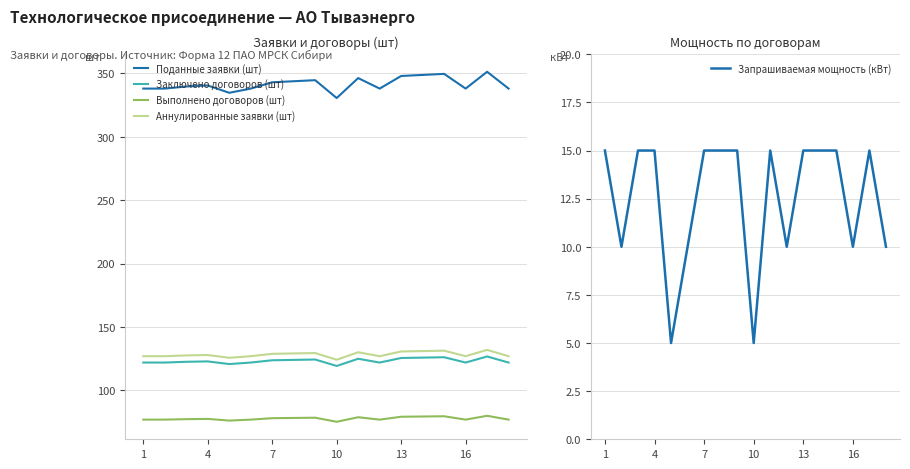

True or false: Поданные заявки (шт) and Заключено договоров (шт) intersect in this chart.

False